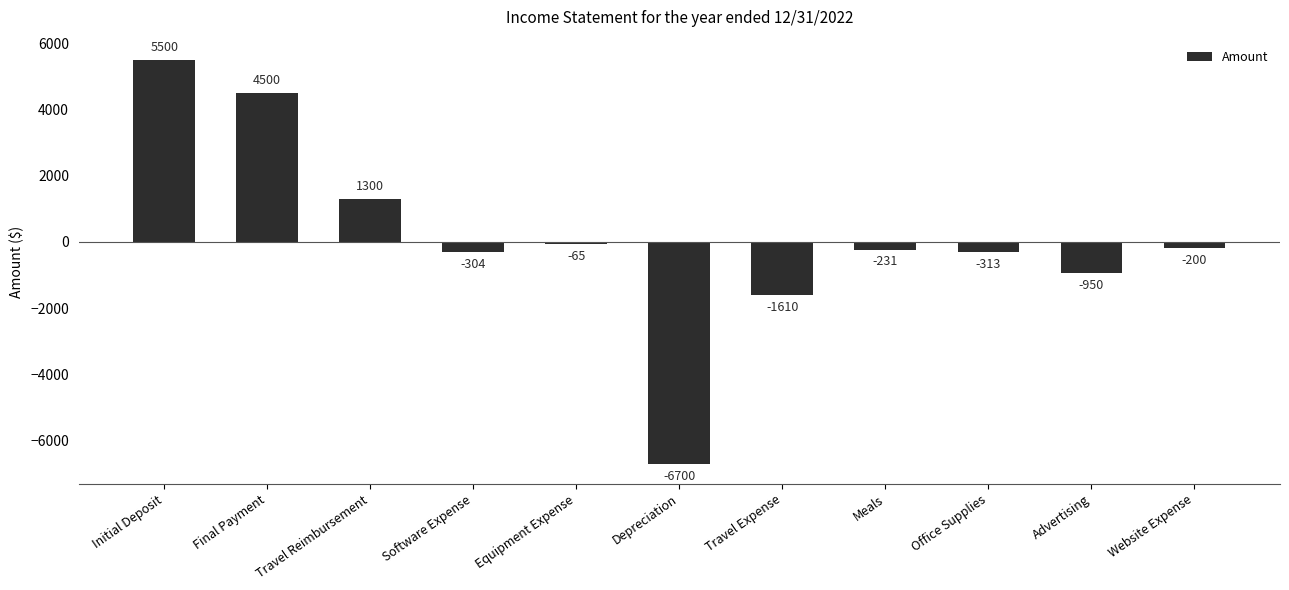

At which label does the data first exceed -231?

Initial Deposit